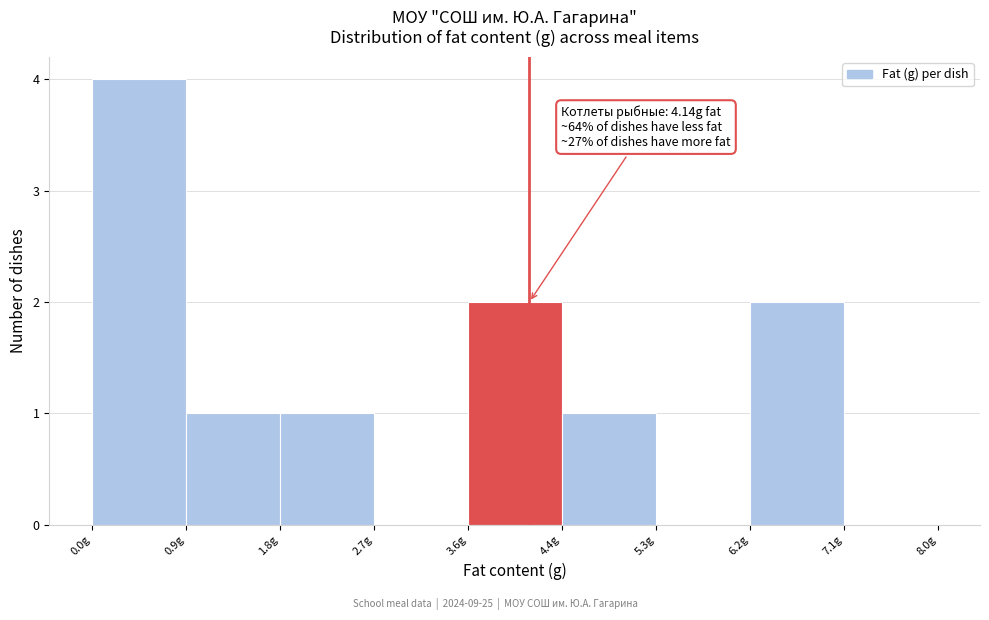

Which range on the x-axis has the tallest bar?

0.0 to 0.9